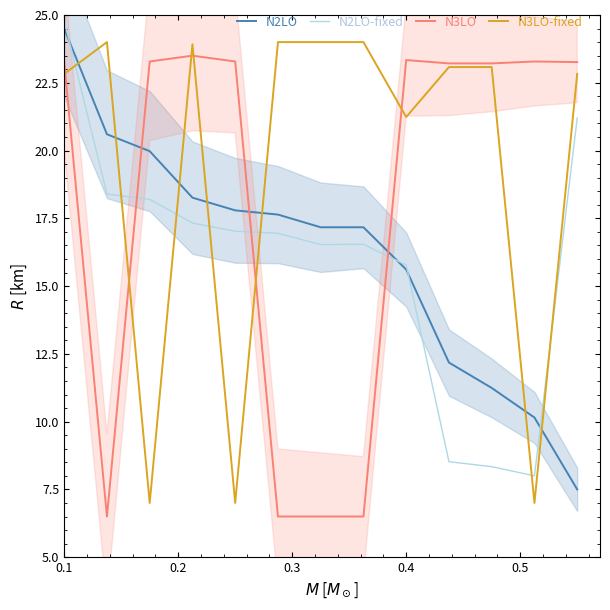

Does the chart display data point markers on the line(s)?

No